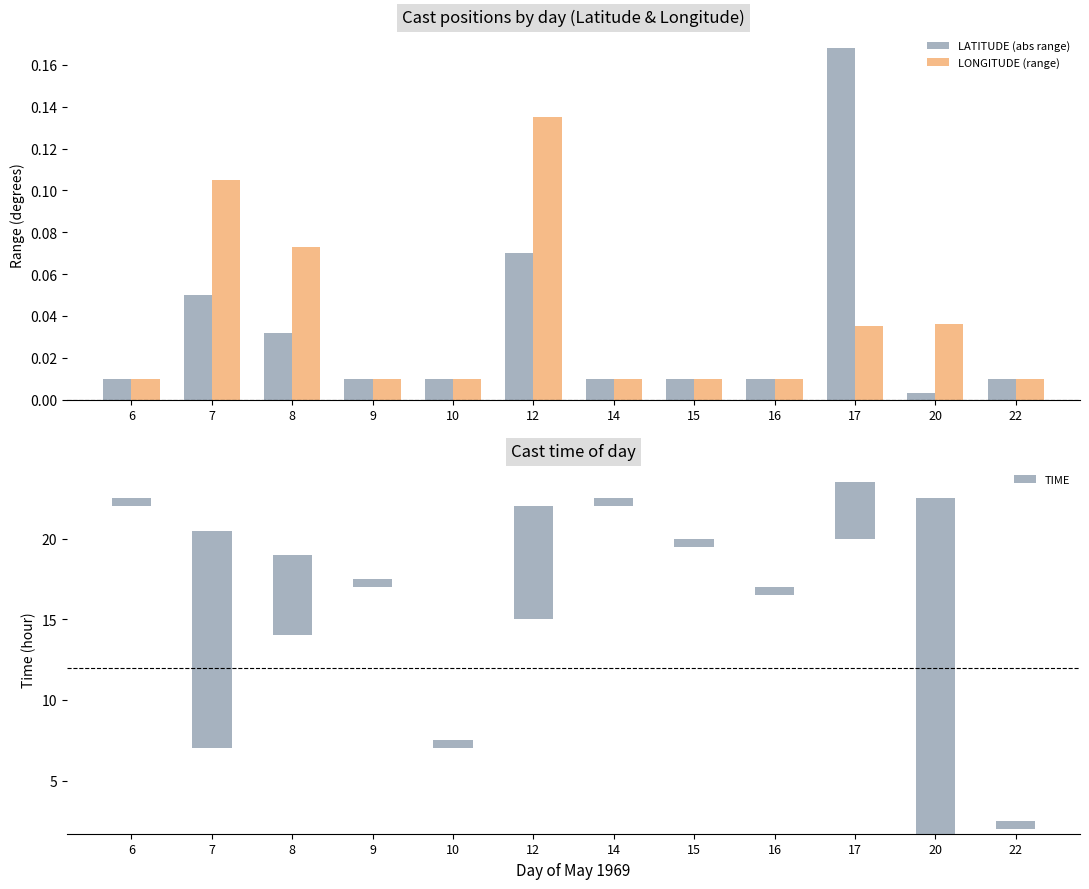

How many data points does each series have?

12